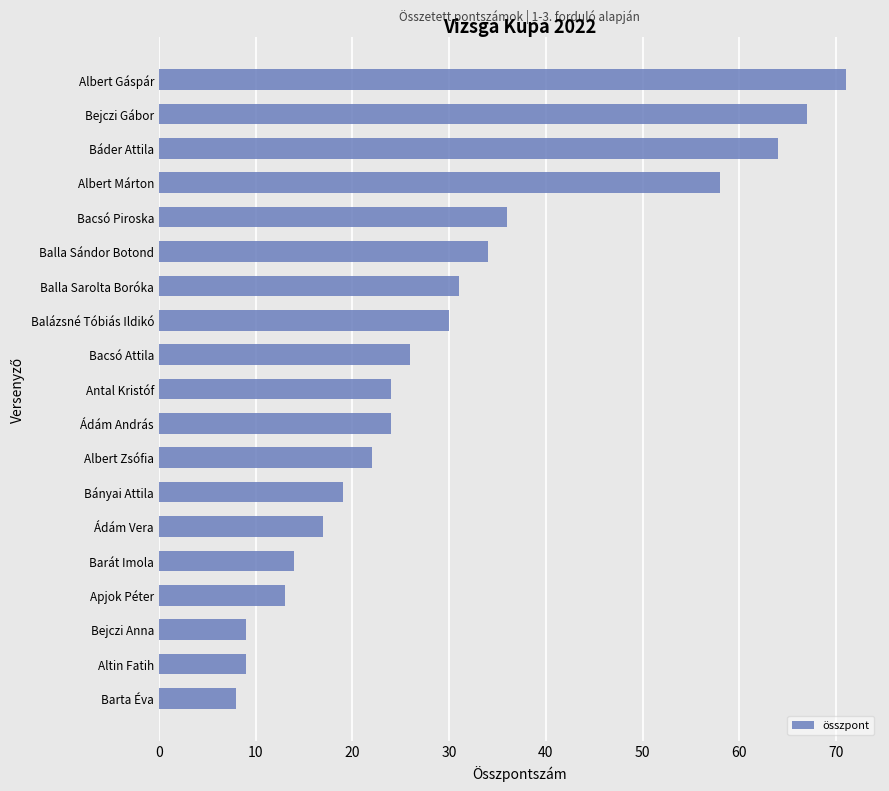

Where is the data nearest to the value 39?

Bacsó Piroska